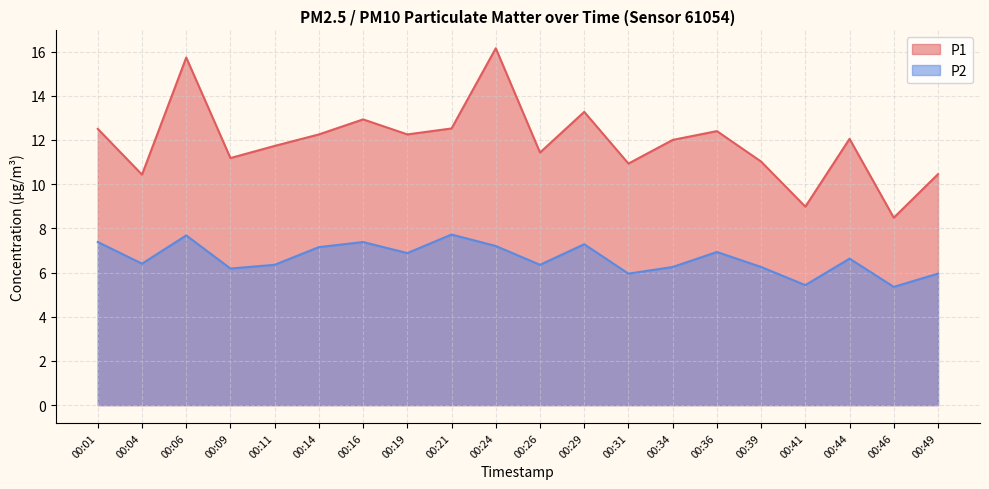

True or false: P2 and P1 cross at least once.

False